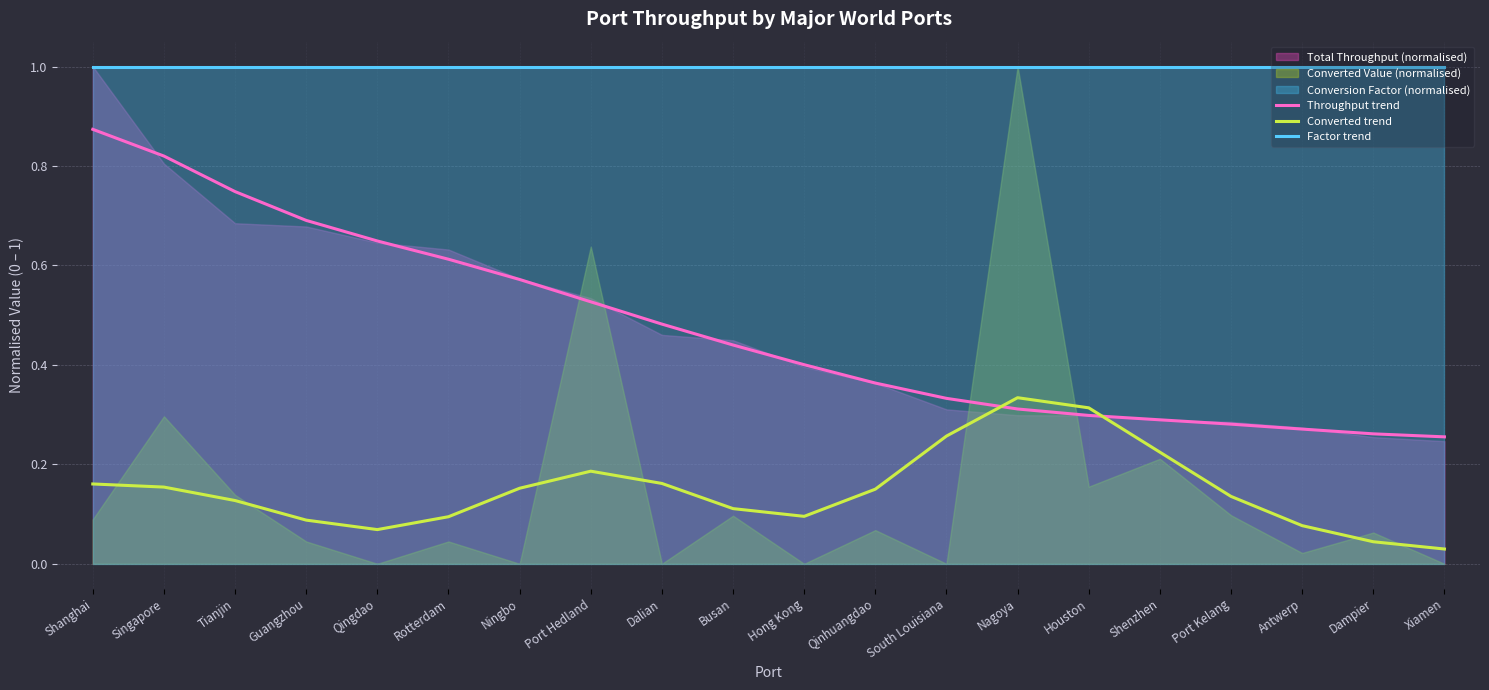

At Port Hedland, list the series in order from smallest to largest.

Converted trend, Throughput trend, Factor trend